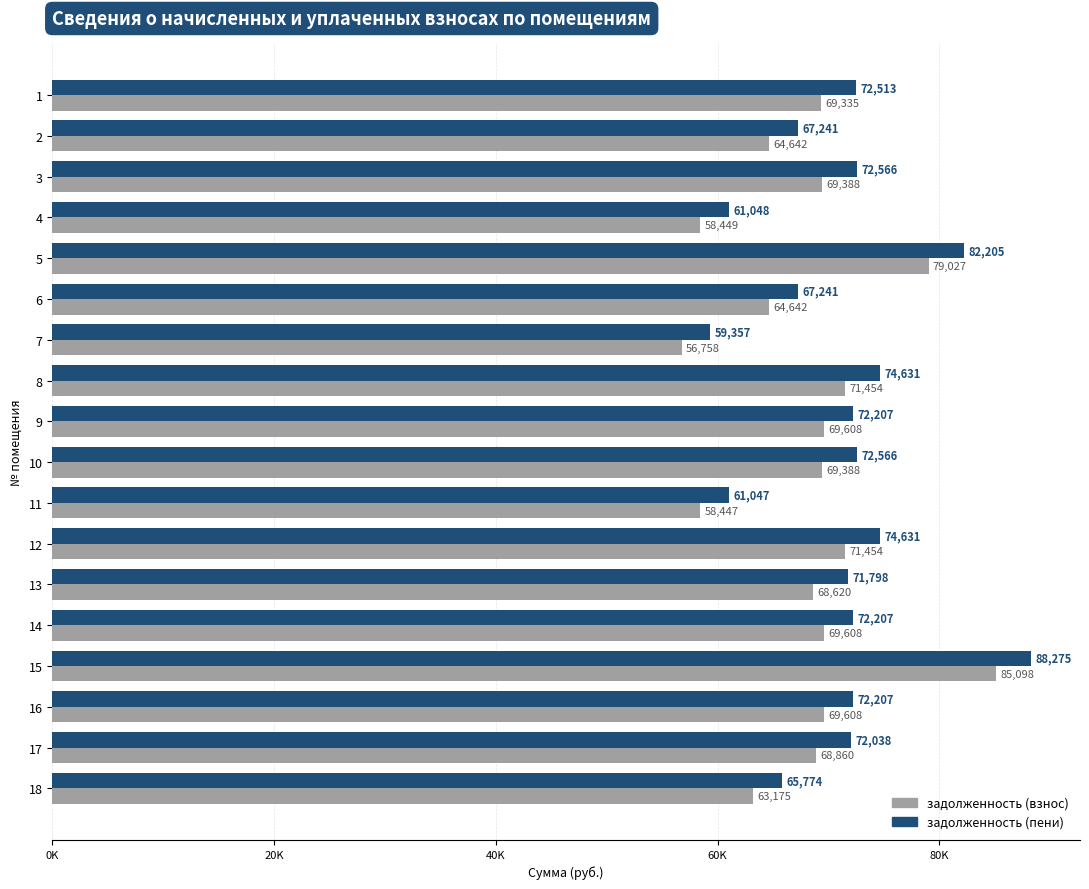

What is the label of the 15th bar from the right?

60K